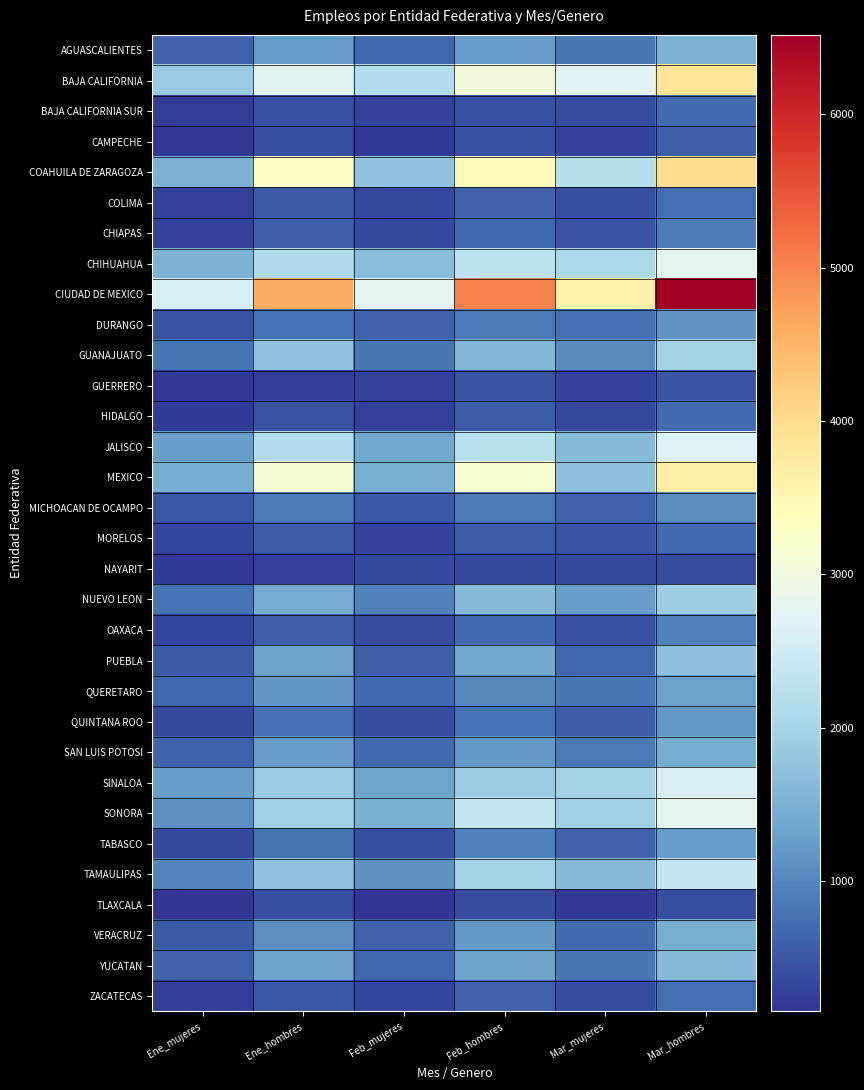

Which series has the largest range (max minus min)?

CIUDAD DE MEXICO